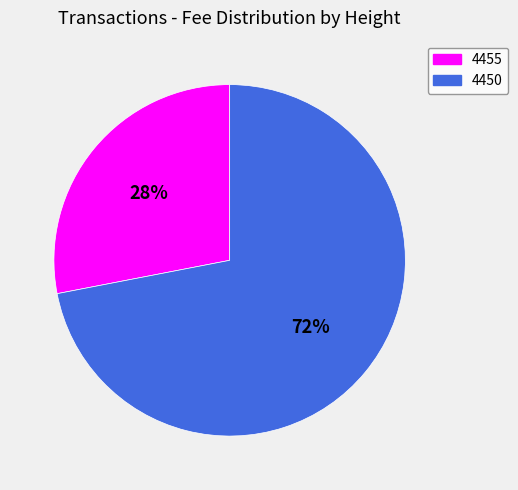

How many segments does this pie chart have?

2